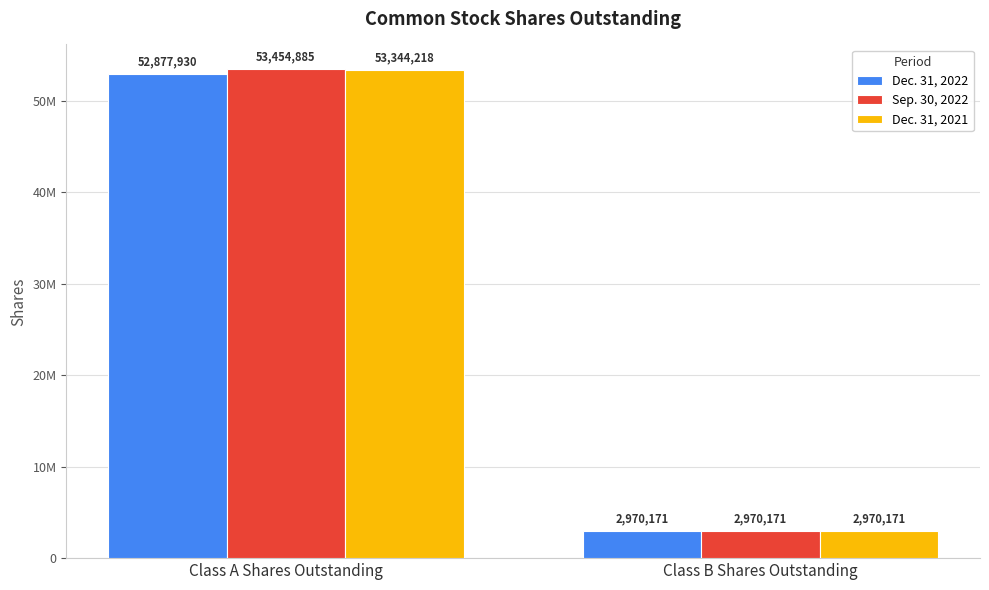

Rank the categories by Sep. 30, 2022 value from lowest to highest.

Class B Shares Outstanding, Class A Shares Outstanding